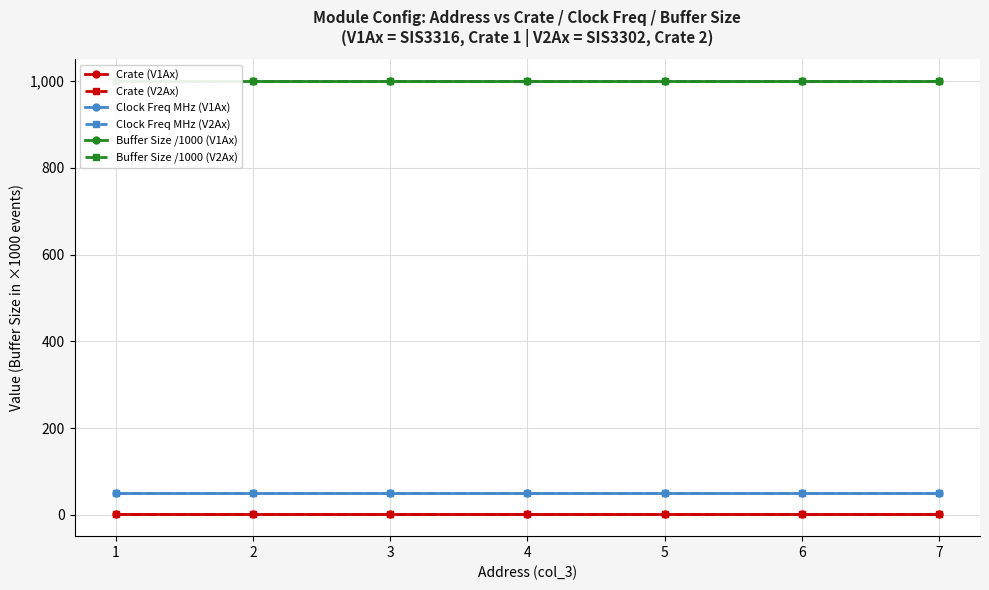

At which category is the sum across all series the highest?

1